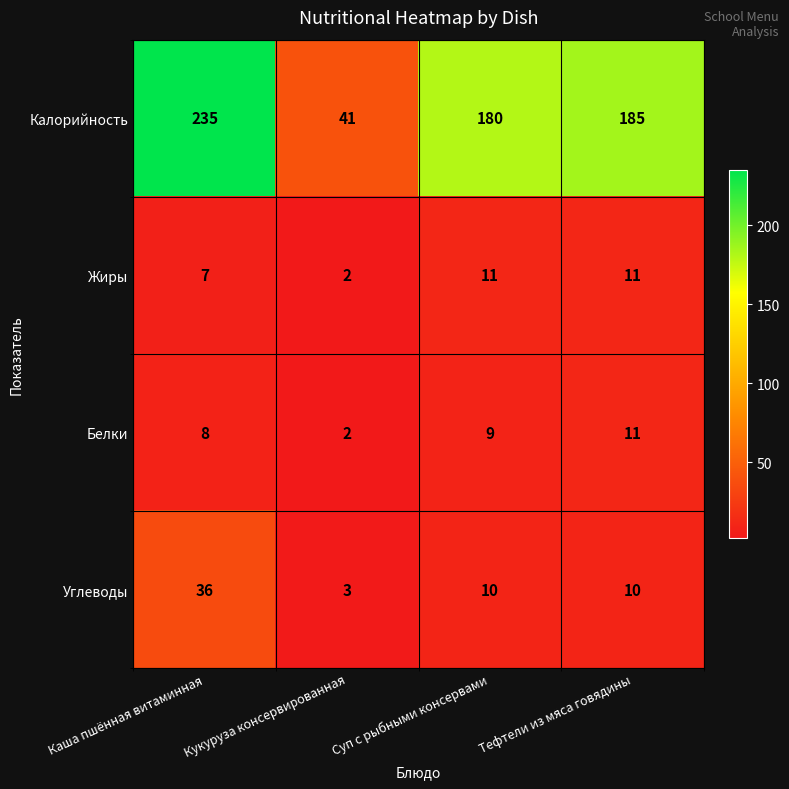

Which series has the widest spread of values?

Калорийность